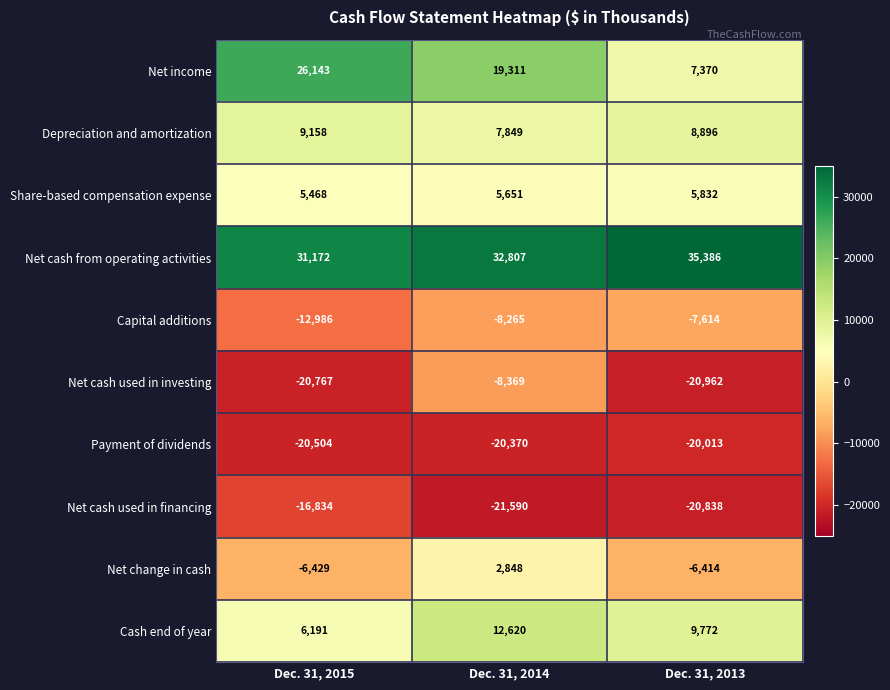

Rank the series at Dec. 31, 2015 from lowest to highest value.

Net cash used in investing, Payment of dividends, Net cash used in financing, Capital additions, Net change in cash, Share-based compensation expense, Cash end of year, Depreciation and amortization, Net income, Net cash from operating activities